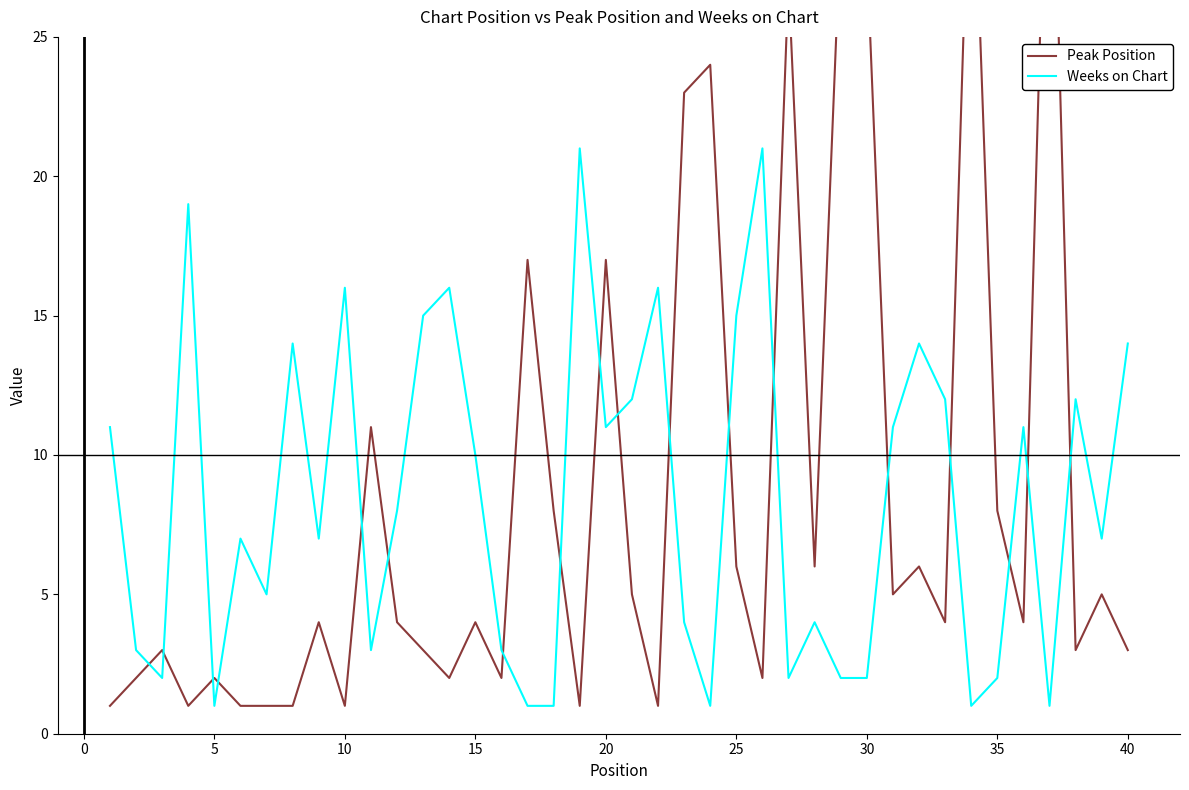

Which series has the largest total across all categories?

Peak Position